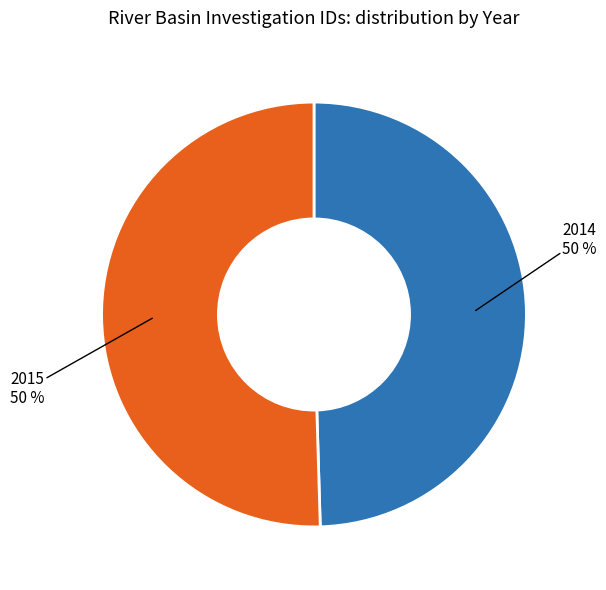

Do 2015 and 2014 together represent more than half of the pie?

Yes